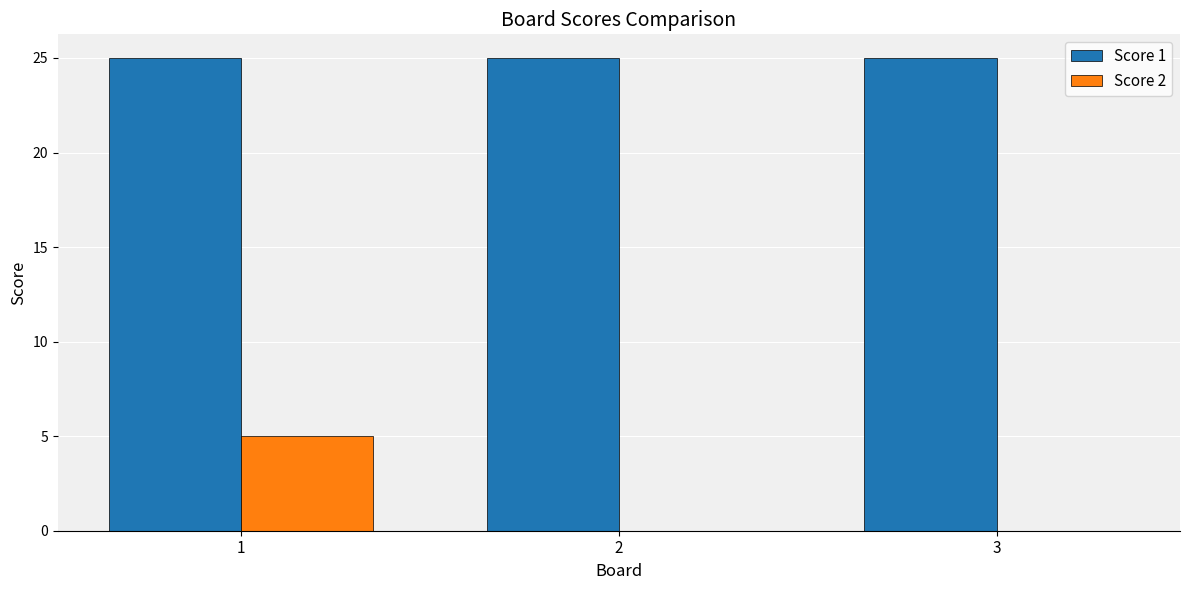

Is it true that Score 2 equals -3 at 3?

False